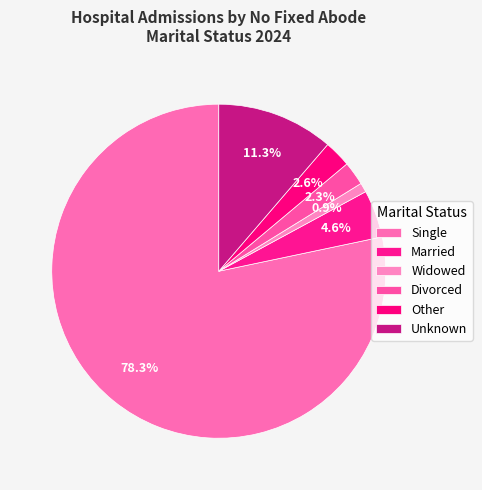

Which slice is the largest?

Single